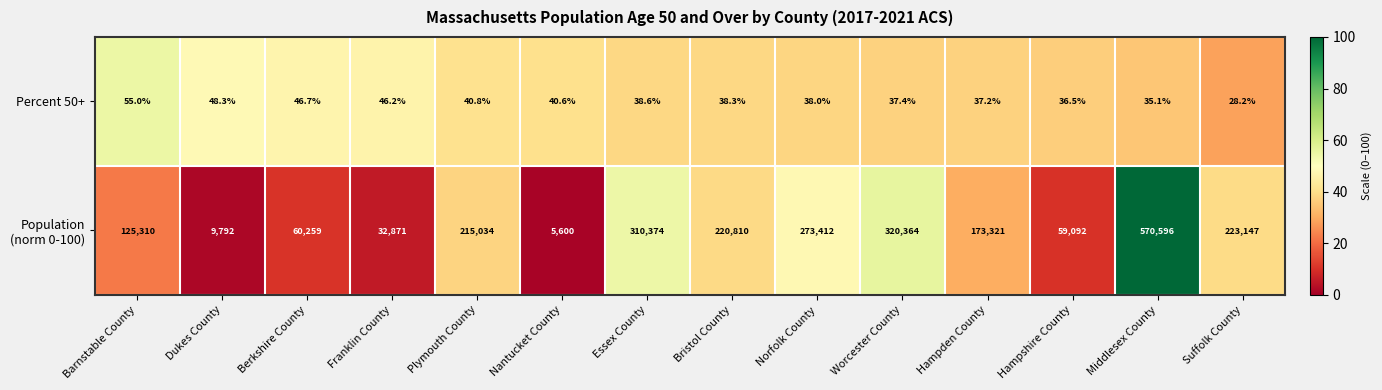

True or false: Percent 50+ has a value of 37.4 at Worcester County.

True